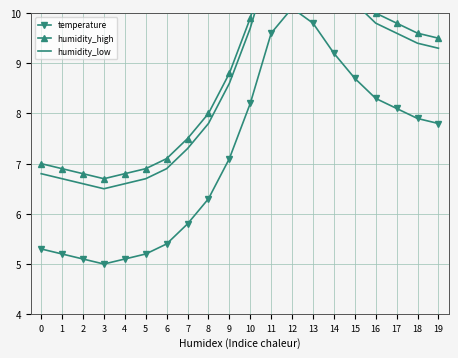

The value of humidity_low at 0 is 6.8. True or false?

True